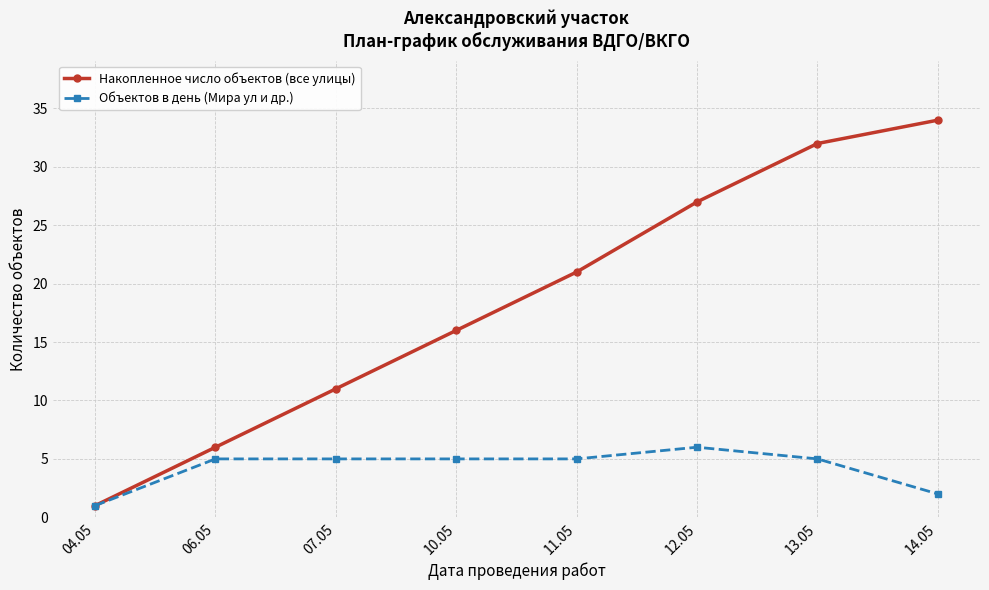

True or false: Накопленное число объектов (все улицы) has more than 1 points higher than both neighbors.

False